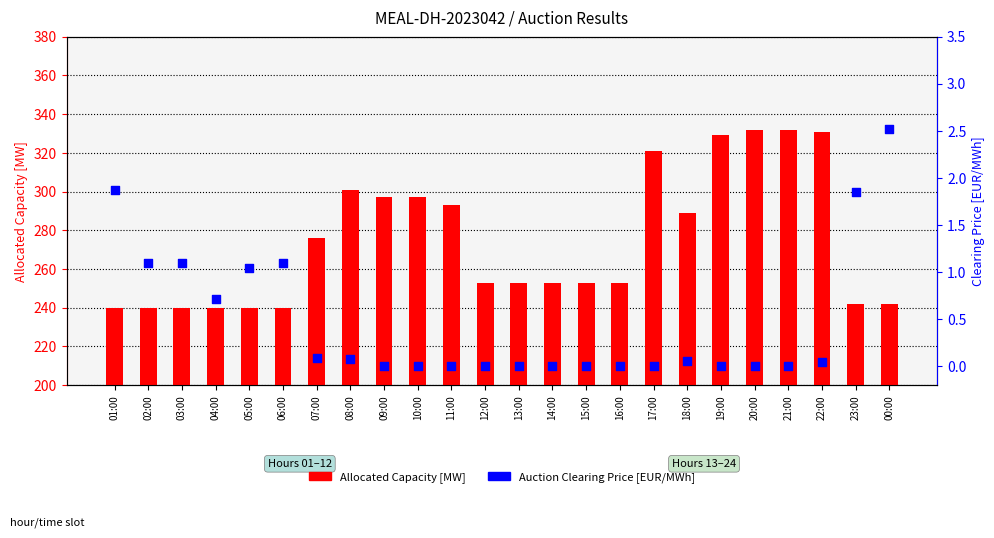

At how many categories does at least one series exceed 263?

11